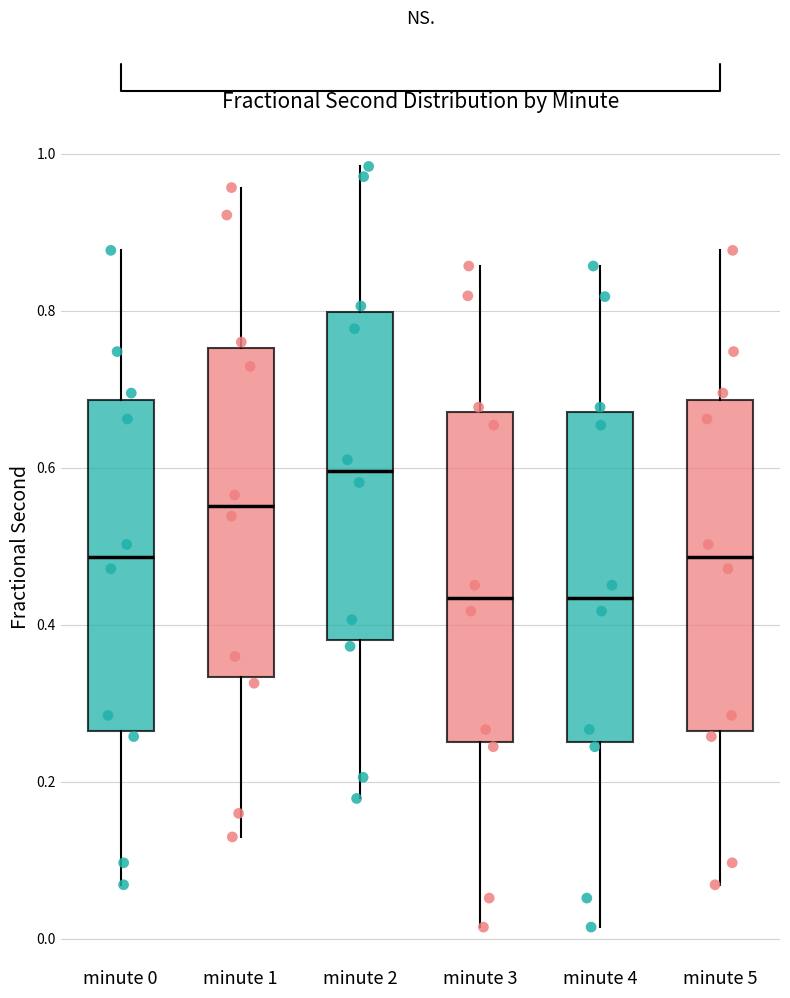

Where is the lower edge of the box for minute 4 on the y-axis? The values are not printed on the chart, so give them approximately, as read against the axis.

0.24